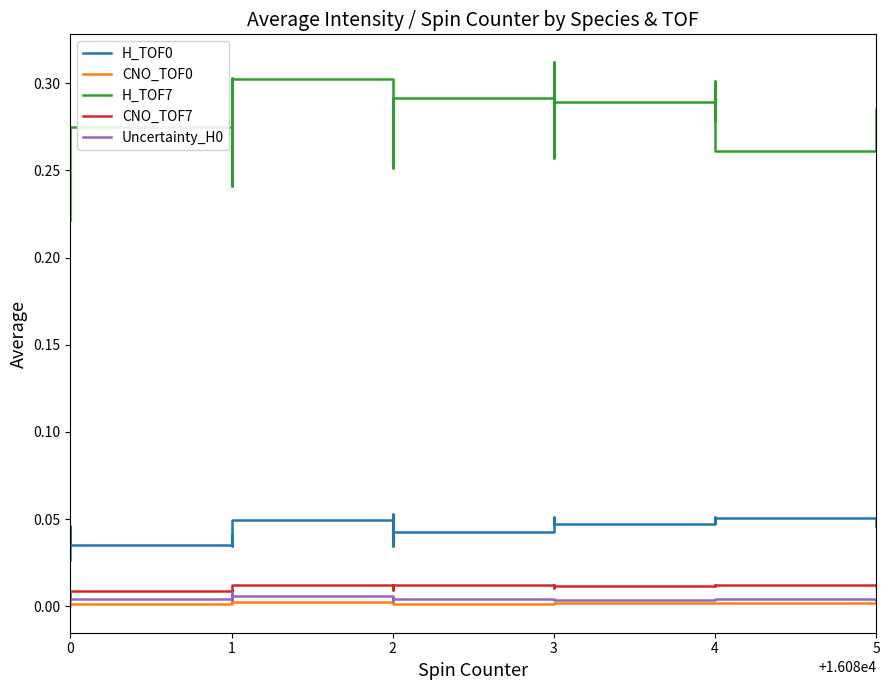

Reading left to right, extract all data points from this chart.

H_TOF0: 0.0	0.0	0.0	0.0	0.0	0.0	0.0	0.0	0.1	0.1	0.0	0.1	0.0	0.1	0.0	0.0	0.1	0.0	0.1	0.0
CNO_TOF0: 0.0	0.0	0.0	0.0	0.0	0.0	0.0	0.0	0.0	0.0	0.0	0.0	0.0	0.0	0.0	0.0	0.0	0.0	0.0	0.0
H_TOF7: 0.2	0.2	0.3	0.2	0.3	0.2	0.3	0.3	0.3	0.3	0.3	0.3	0.3	0.3	0.3	0.3	0.3	0.3	0.3	0.3
CNO_TOF7: 0.0	0.0	0.0	0.0	0.0	0.0	0.0	0.0	0.0	0.0	0.0	0.0	0.0	0.0	0.0	0.0	0.0	0.0	0.0	0.0
Uncertainty_H0: 0.0	0.0	0.0	0.0	0.0	0.0	0.0	0.0	0.0	0.0	0.0	0.0	0.0	0.0	0.0	0.0	0.0	0.0	0.0	0.0